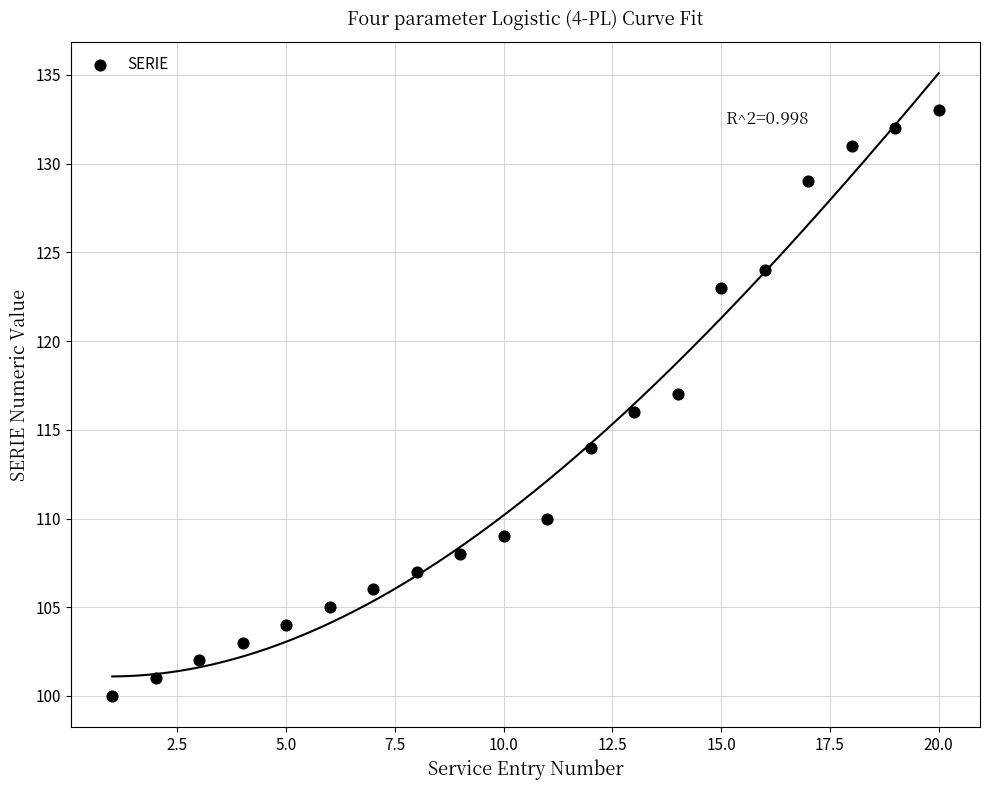

What is the range of X values (max minus min)?

19